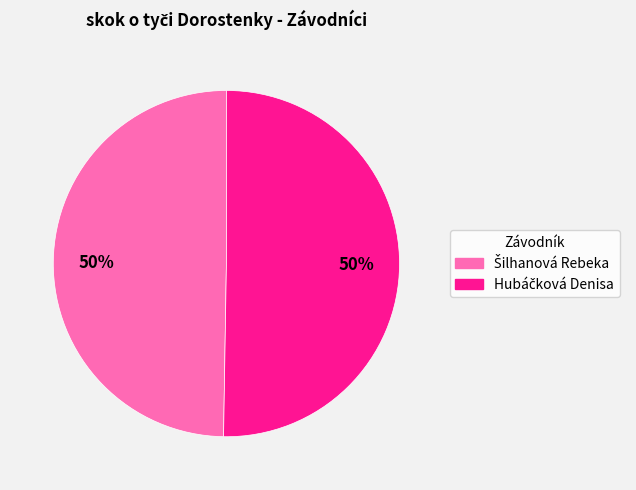

Count the number of slices in the pie.

2